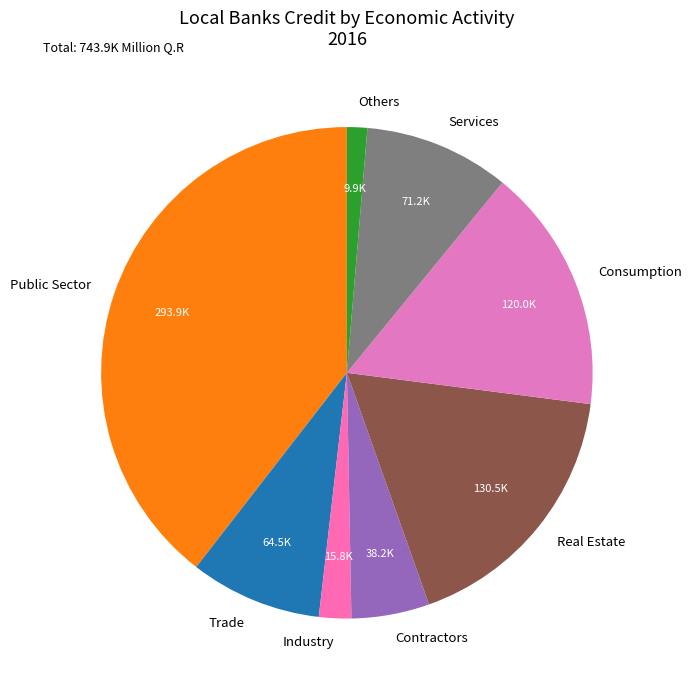

Is it true that Industry is 11% of the pie?

False